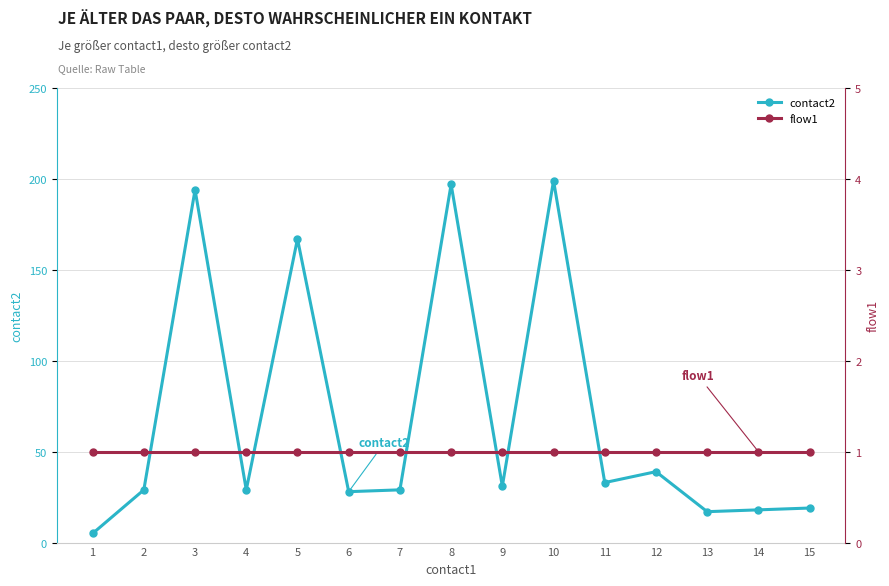

Rank the series at 10 from lowest to highest value.

flow1, contact2